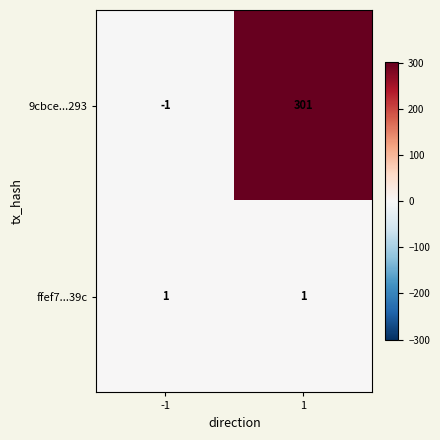

The 9cbce...293 series shows 209 at 1. True or false?

False